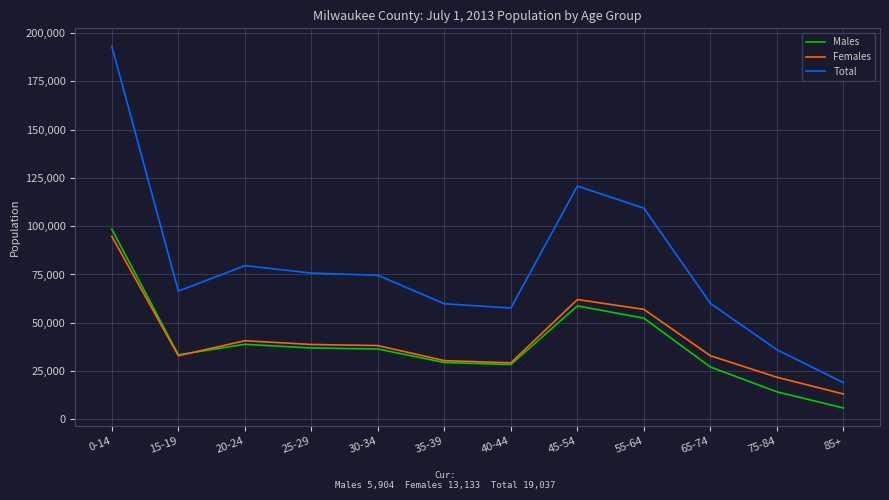

Is this an area chart (filled region under the line)?

No